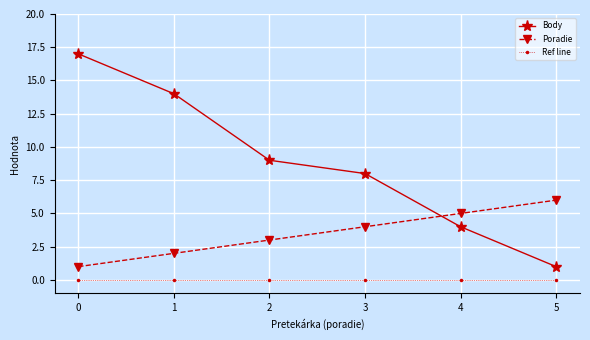

Reading right to left, list all the values displayed in this chart.

Body: 1	4	8	9	14	17
Poradie: 6	5	4	3	2	1
Ref line: 0	0	0	0	0	0